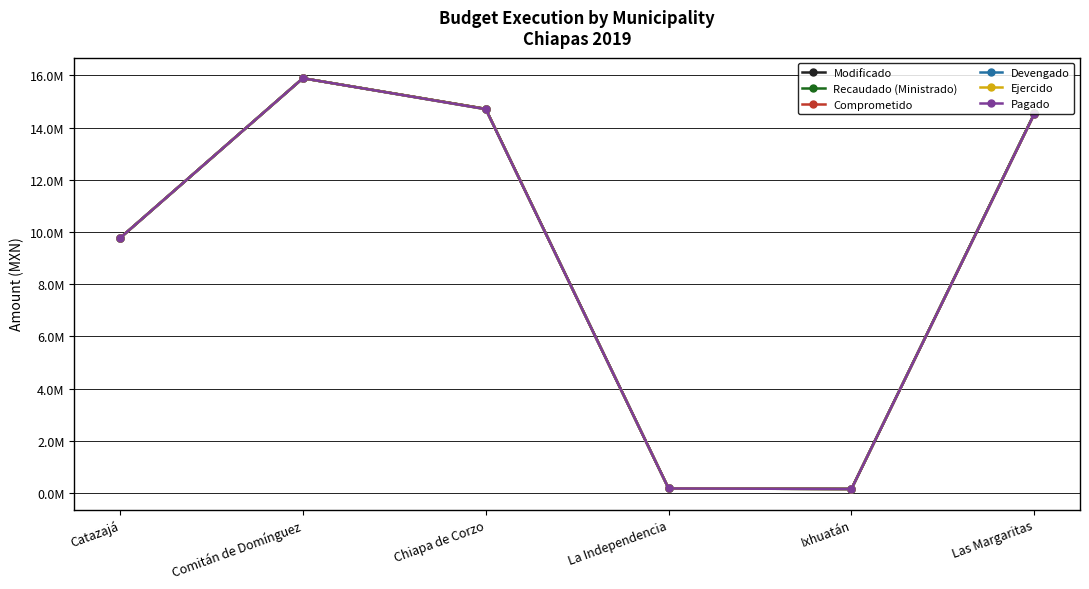

Reading left to right, transcribe all the data shown in this chart.

Modificado: Catazajá=9767951.1	Comitán de Domínguez=15887247.0	Chiapa de Corzo=14713443.0	La Independencia=179760.0	Ixhuatán=160500.0	Las Margaritas=14536912.0
Recaudado (Ministrado): Catazajá=9767951.1	Comitán de Domínguez=15887247.0	Chiapa de Corzo=14713443.0	La Independencia=179760.0	Ixhuatán=160500.0	Las Margaritas=14536912.0
Comprometido: Catazajá=9767951.1	Comitán de Domínguez=15887247.0	Chiapa de Corzo=14713443.0	La Independencia=179760.0	Ixhuatán=160500.0	Las Margaritas=14515910.3
Devengado: Catazajá=9767951.1	Comitán de Domínguez=15887247.0	Chiapa de Corzo=14702310.0	La Independencia=179760.0	Ixhuatán=159800.0	Las Margaritas=14515910.3
Ejercido: Catazajá=9767951.1	Comitán de Domínguez=15887247.0	Chiapa de Corzo=14702310.0	La Independencia=179760.0	Ixhuatán=159800.0	Las Margaritas=14515910.3
Pagado: Catazajá=9767951.1	Comitán de Domínguez=15887247.0	Chiapa de Corzo=14702310.0	La Independencia=179760.0	Ixhuatán=159800.0	Las Margaritas=14515910.3